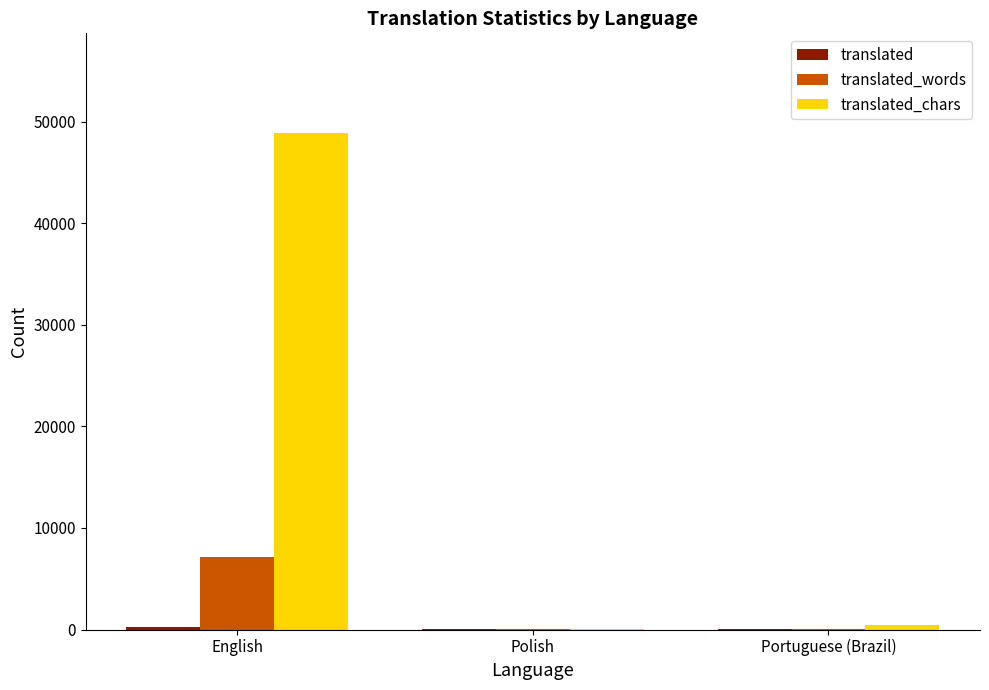

What is the greatest value displayed?

48911